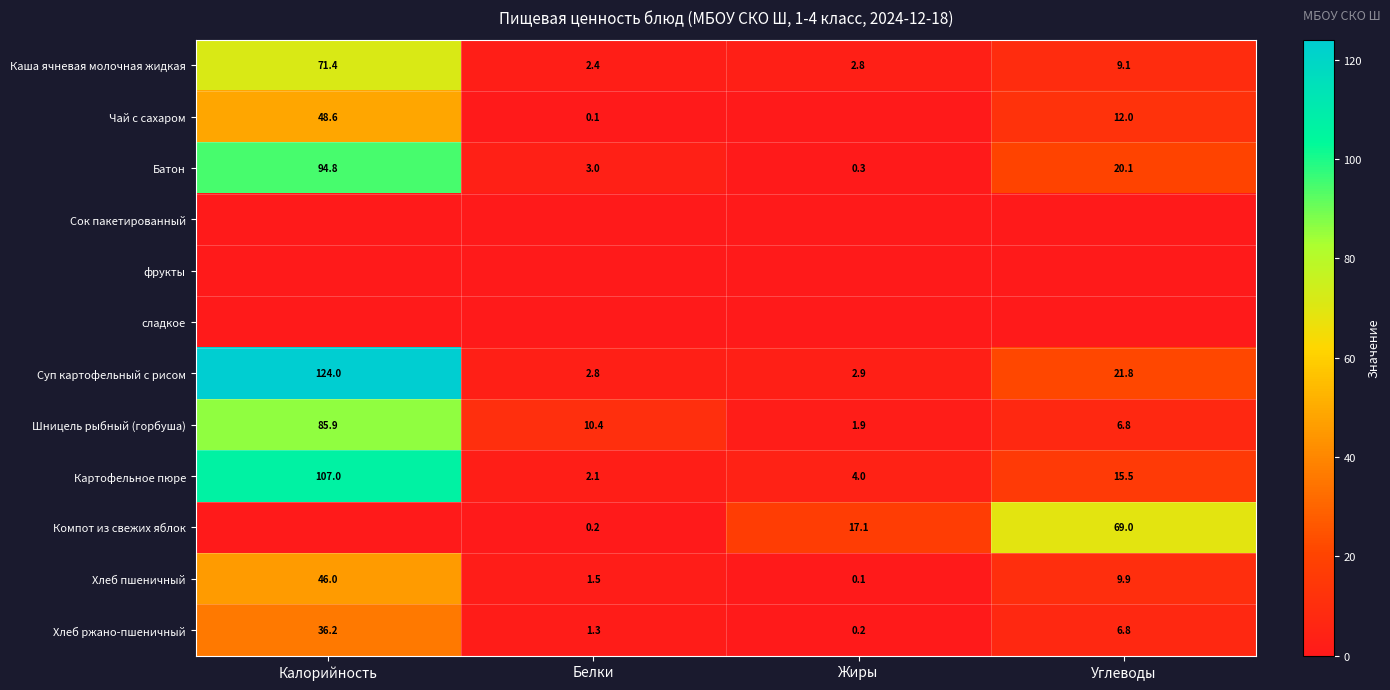

Is the value of Шницель рыбный (горбуша) at Калорийность greater than the value of Хлеб пшеничный at Углеводы?

Yes